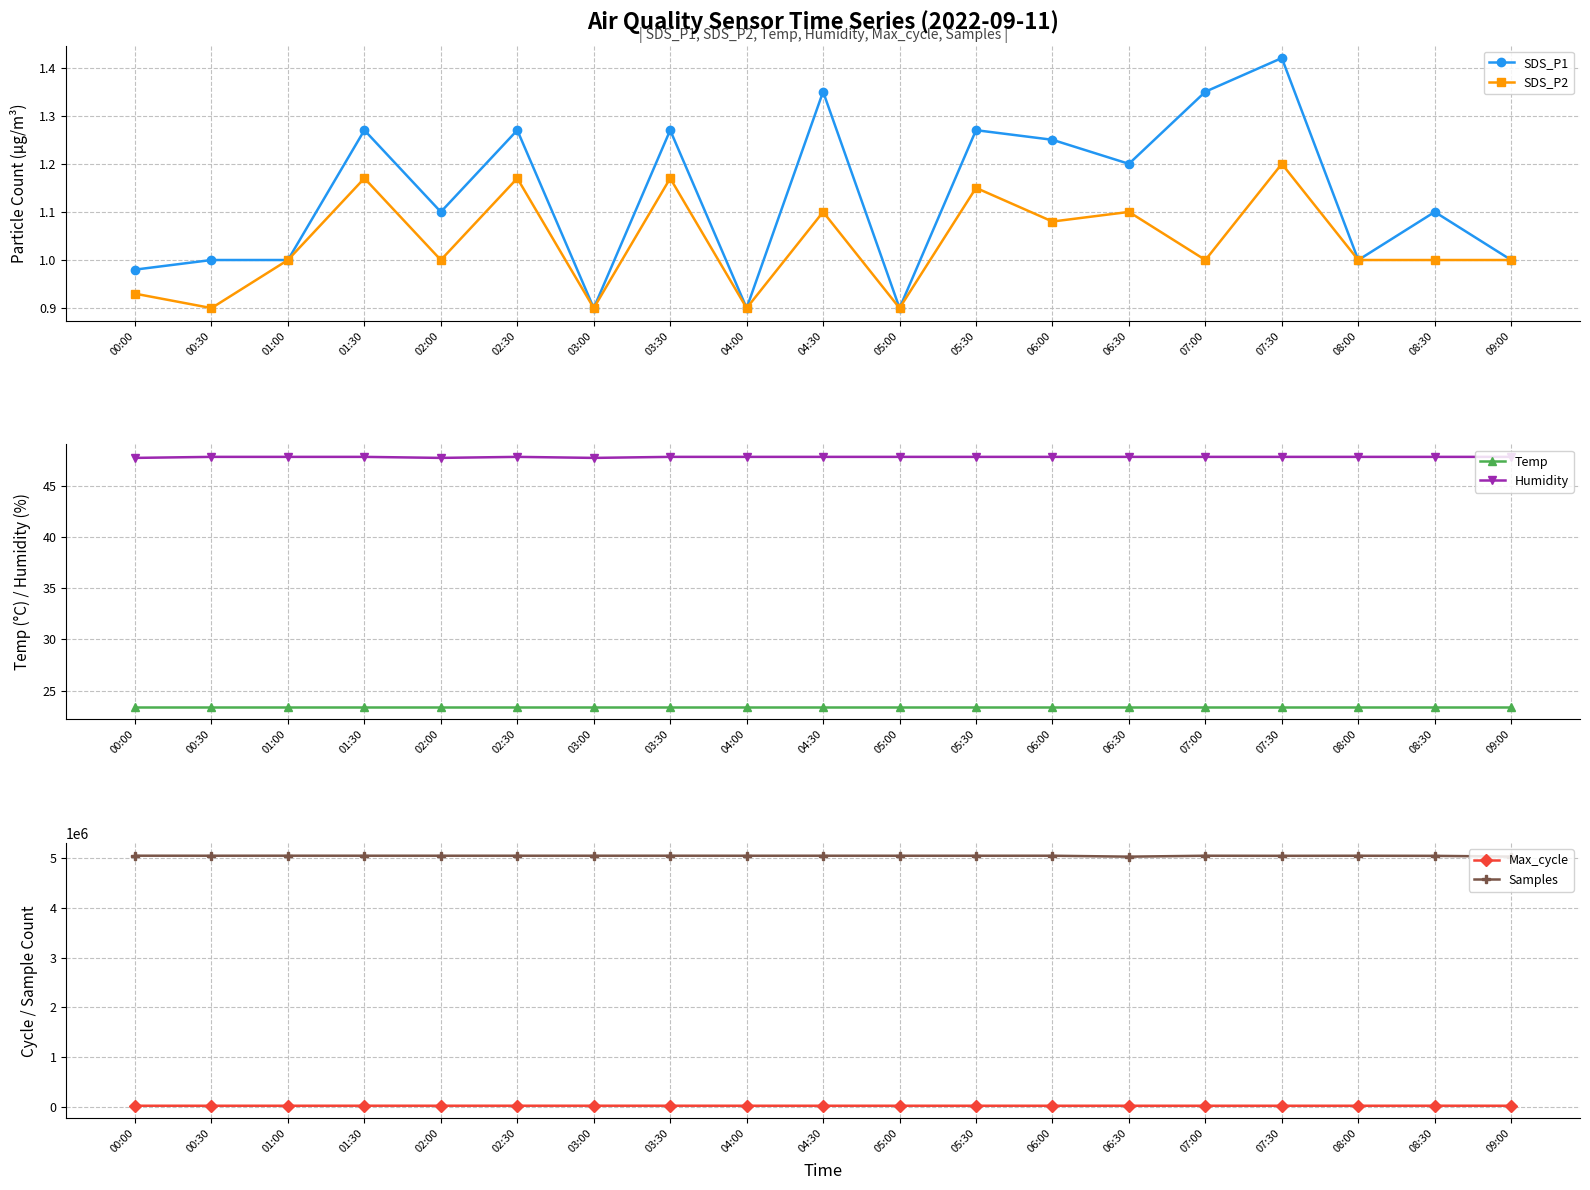

Reading left to right, transcribe all the data shown in this chart.

SDS_P1: 00:00=1.0	00:30=1.0	01:00=1.0	01:30=1.3	02:00=1.1	02:30=1.3	03:00=0.9	03:30=1.3	04:00=0.9	04:30=1.4	05:00=0.9	05:30=1.3	06:00=1.2	06:30=1.2	07:00=1.4	07:30=1.4	08:00=1.0	08:30=1.1	09:00=1.0
SDS_P2: 00:00=0.9	00:30=0.9	01:00=1.0	01:30=1.2	02:00=1.0	02:30=1.2	03:00=0.9	03:30=1.2	04:00=0.9	04:30=1.1	05:00=0.9	05:30=1.1	06:00=1.1	06:30=1.1	07:00=1.0	07:30=1.2	08:00=1.0	08:30=1.0	09:00=1.0
Temp: 00:00=23.4	00:30=23.4	01:00=23.4	01:30=23.4	02:00=23.4	02:30=23.4	03:00=23.4	03:30=23.4	04:00=23.4	04:30=23.4	05:00=23.4	05:30=23.4	06:00=23.4	06:30=23.4	07:00=23.4	07:30=23.4	08:00=23.4	08:30=23.4	09:00=23.4
Humidity: 00:00=47.7	00:30=47.8	01:00=47.8	01:30=47.8	02:00=47.7	02:30=47.8	03:00=47.7	03:30=47.8	04:00=47.8	04:30=47.8	05:00=47.8	05:30=47.8	06:00=47.8	06:30=47.8	07:00=47.8	07:30=47.8	08:00=47.8	08:30=47.8	09:00=47.8
Max_cycle: 00:00=20076.0	00:30=20057.0	01:00=20084.0	01:30=20493.0	02:00=20488.0	02:30=20422.0	03:00=20498.0	03:30=20502.0	04:00=20079.0	04:30=20053.0	05:00=20166.0	05:30=20057.0	06:00=20069.0	06:30=20060.0	07:00=20053.0	07:30=20048.0	08:00=20061.0	08:30=20478.0	09:00=20056.0
Samples: 00:00=5051615.0	00:30=5051179.0	01:00=5051751.0	01:30=5051376.0	02:00=5051262.0	02:30=5051232.0	03:00=5051280.0	03:30=5051558.0	04:00=5050868.0	04:30=5051312.0	05:00=5050995.0	05:30=5050921.0	06:00=5051187.0	06:30=5032525.0	07:00=5051123.0	07:30=5049648.0	08:00=5051005.0	08:30=5048971.0	09:00=5033574.0